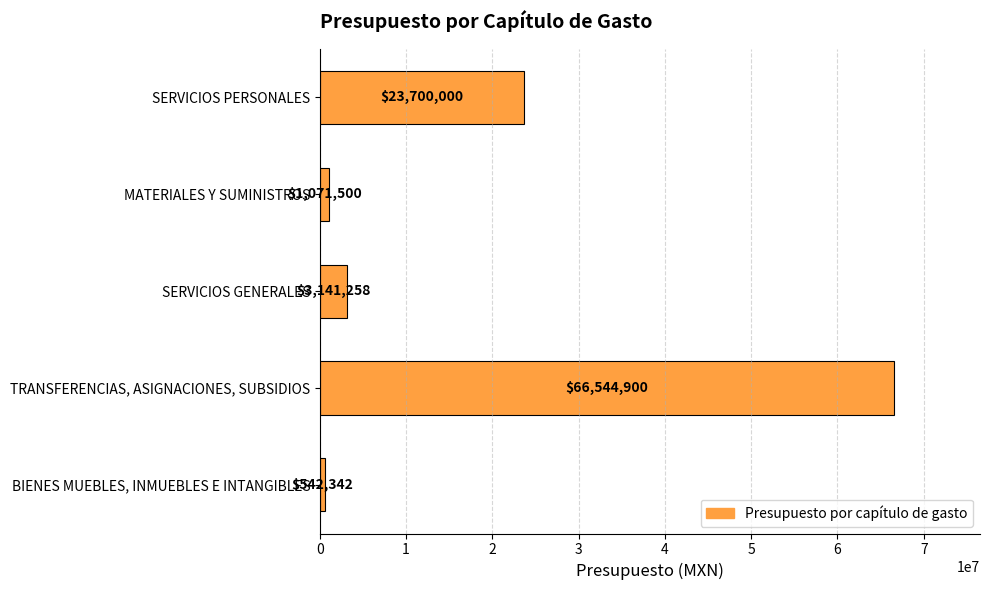

What is the minimum value shown in the chart?

542342